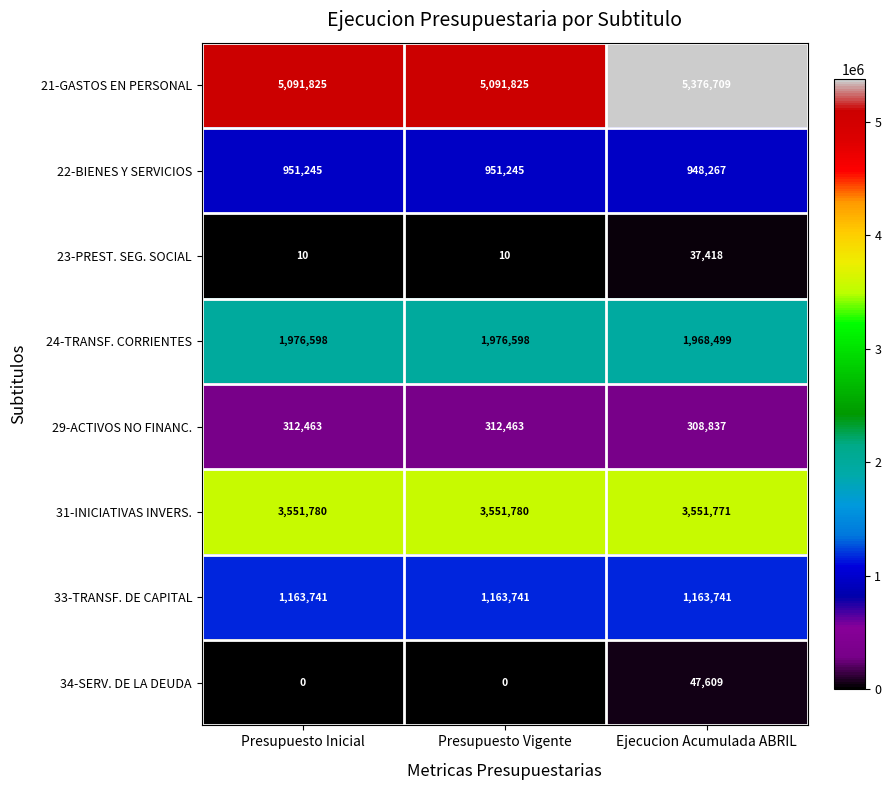

Count the number of data series in this chart.

8